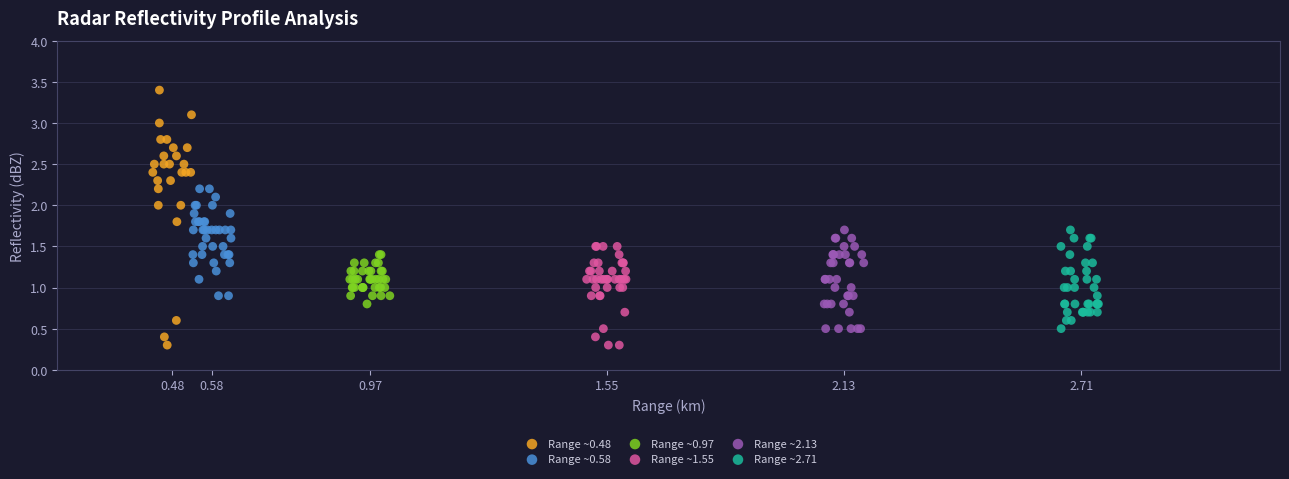

What are all the series names shown in the legend?

Range ~0.48, Range ~0.58, Range ~0.97, Range ~1.55, Range ~2.13, Range ~2.71